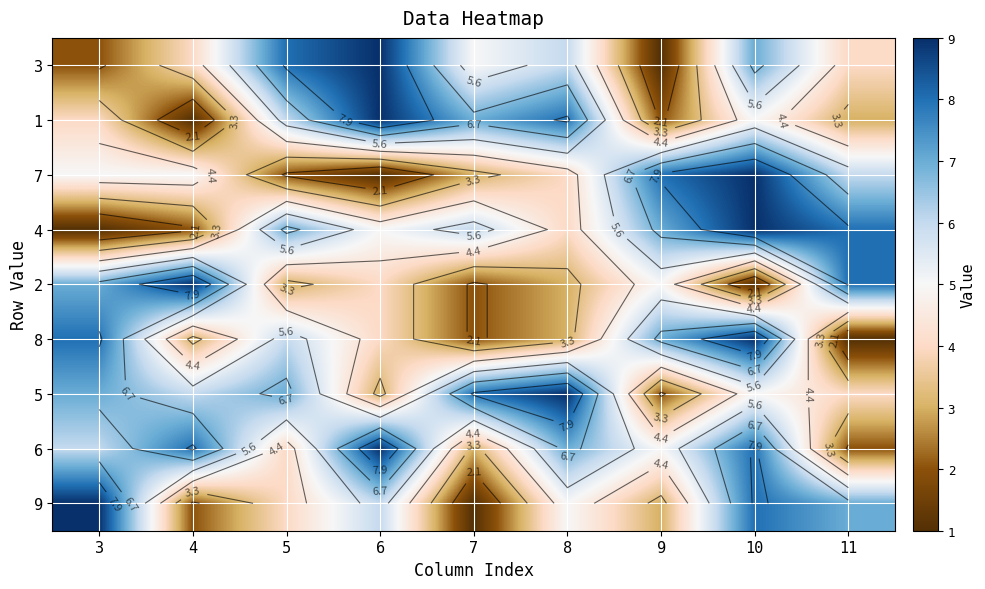

List the labels in order of 5 value, largest first.

8, 7, 3, 5, 4, 10, 11, 6, 9